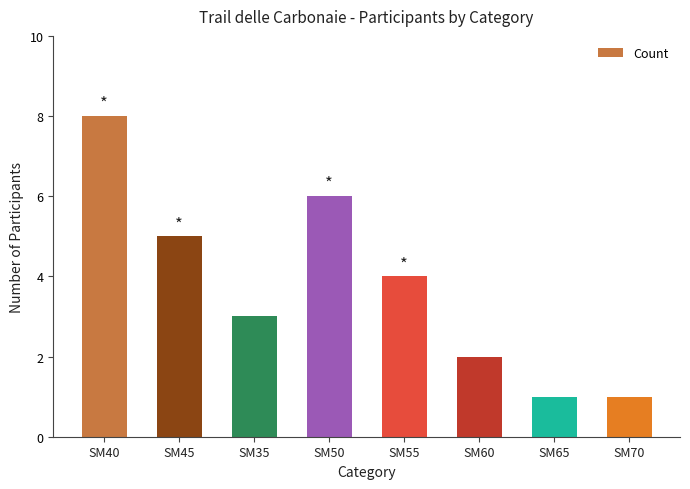

The chart shows a value of 7 at SM55. True or false?

False